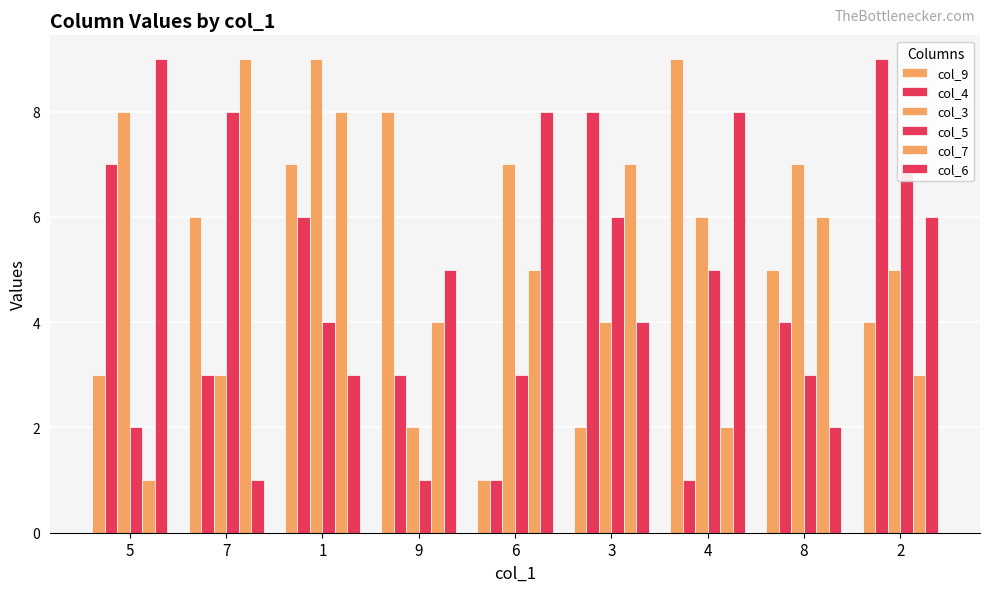

How many col_9 values are between 3 and 7?

5